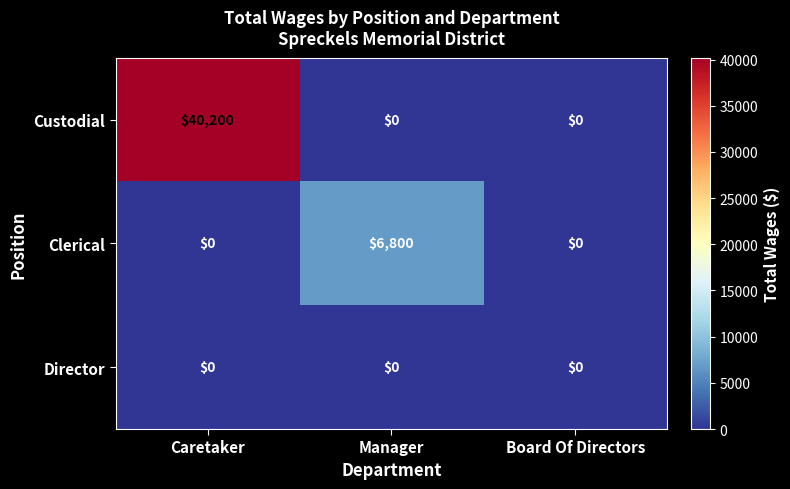

Which label corresponds to the largest value in the chart?

Caretaker